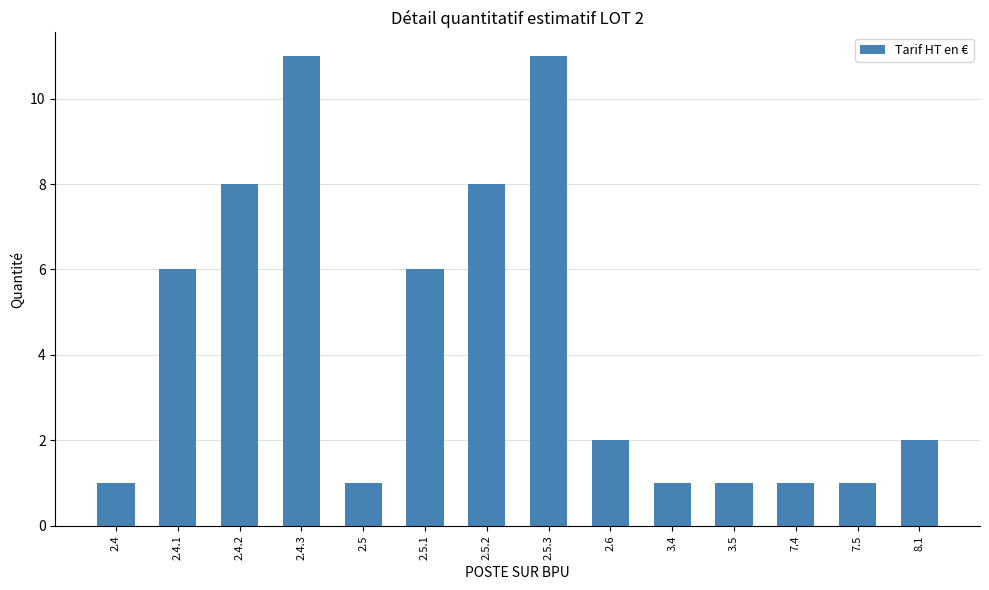

Is it true that the value at 2.4.1 is 6?

True